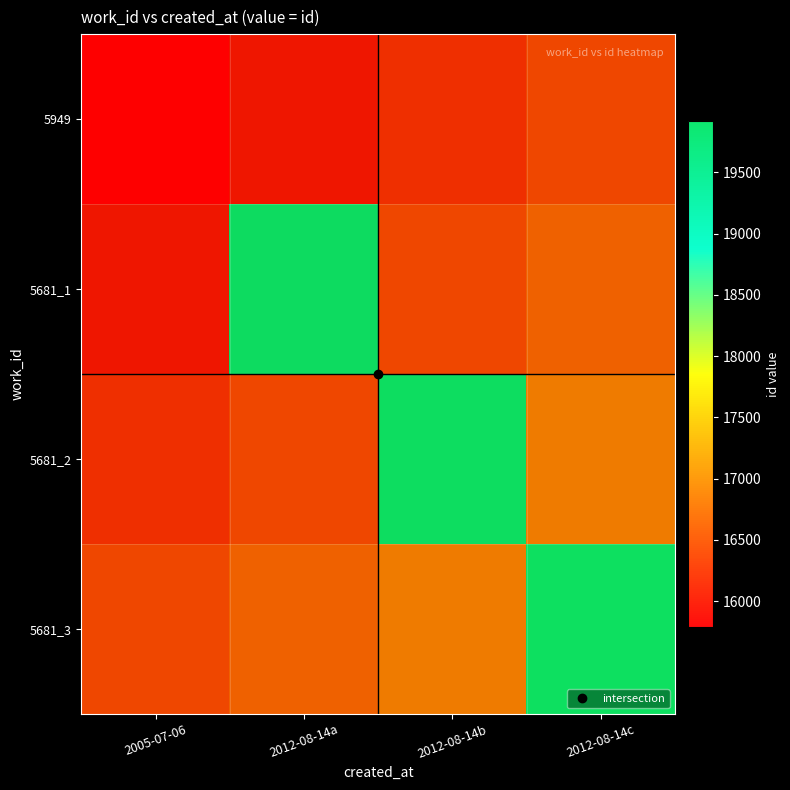

Which label corresponds to the largest value in the chart?

2012-08-14c